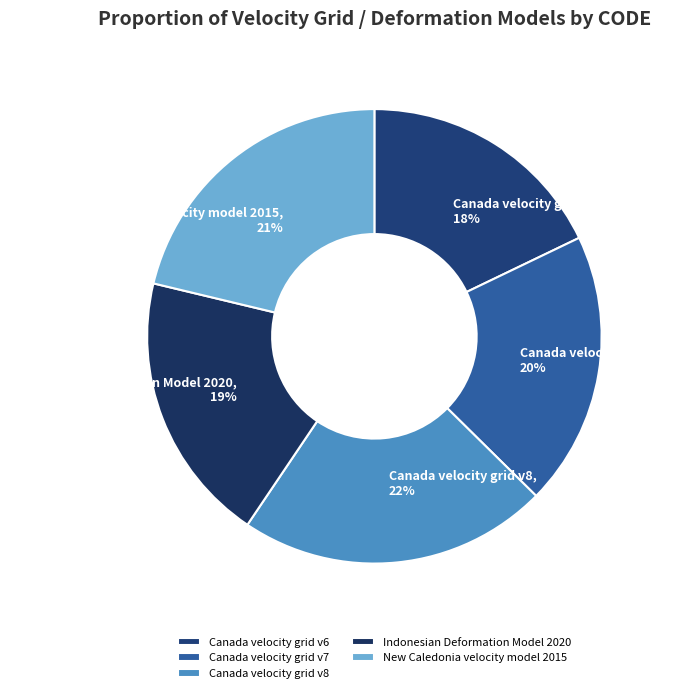

Do Canada velocity grid v6 and New Caledonia velocity model 2015 together represent more than half of the pie?

No